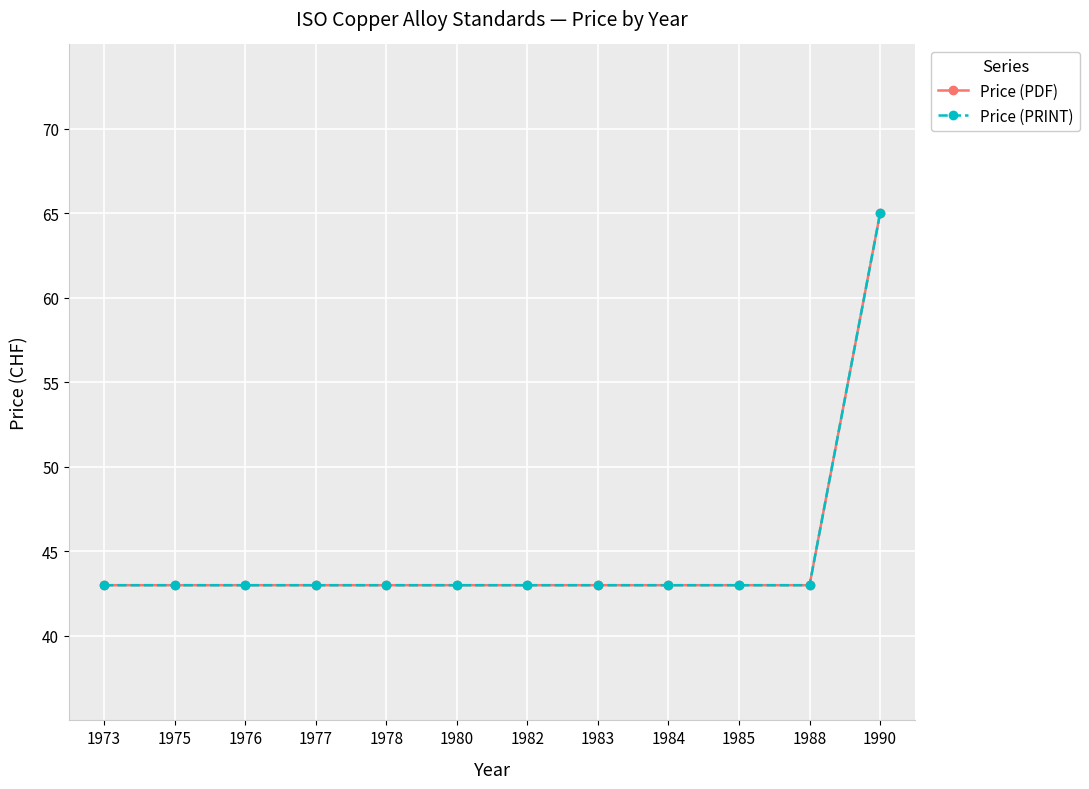

Reading left to right, extract all data points from this chart.

Price (PDF): 43	43	43	43	43	43	43	43	43	43	43	65
Price (PRINT): 43	43	43	43	43	43	43	43	43	43	43	65